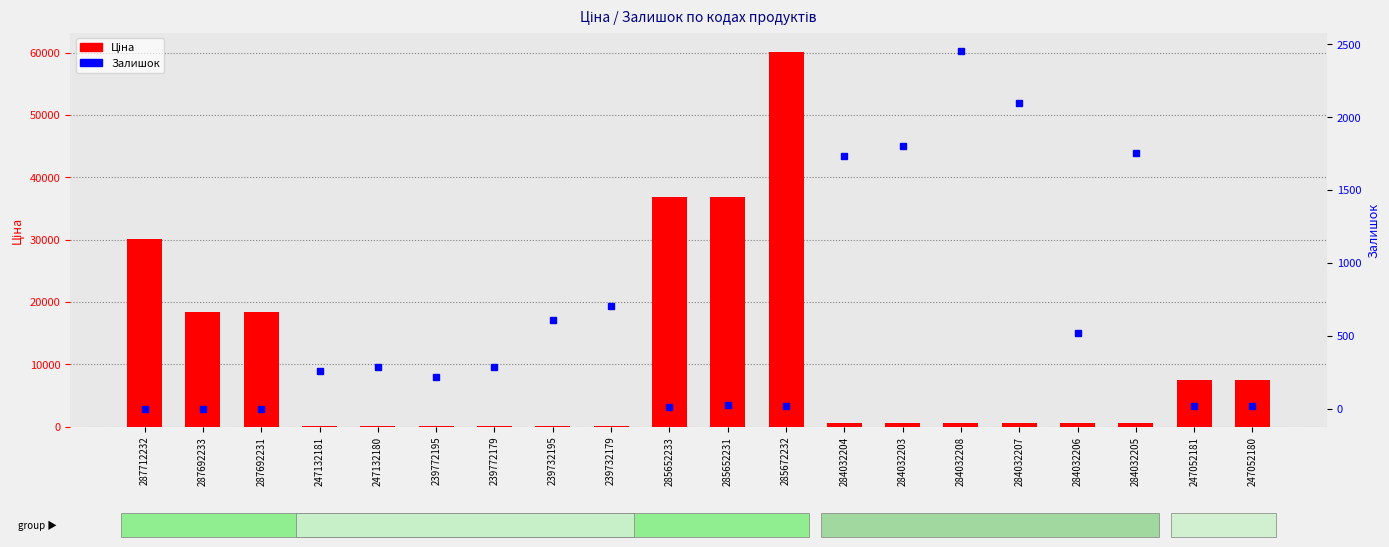

Rank the series by their average value, from highest to lowest.

Ціна, Залишок